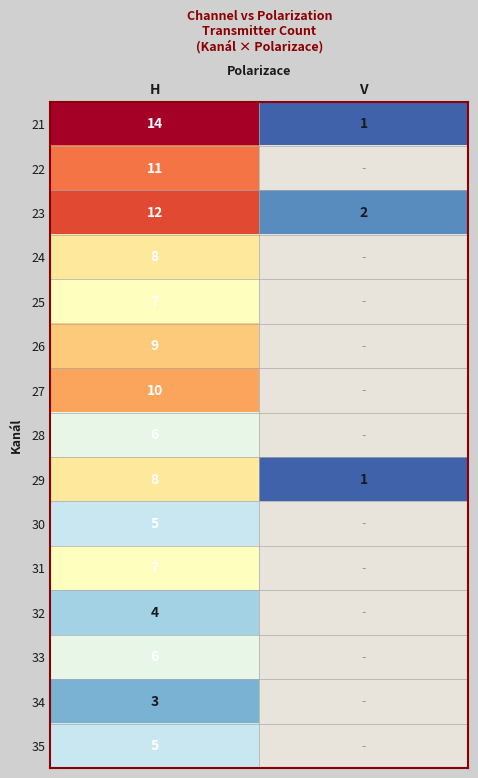

True or false: 33 has a value of 9 at H.

False